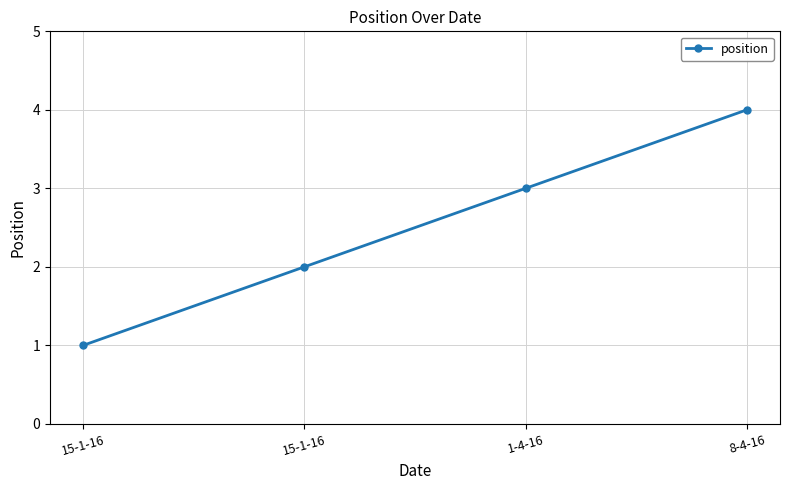

What is the value of the 1st point from the left?

1